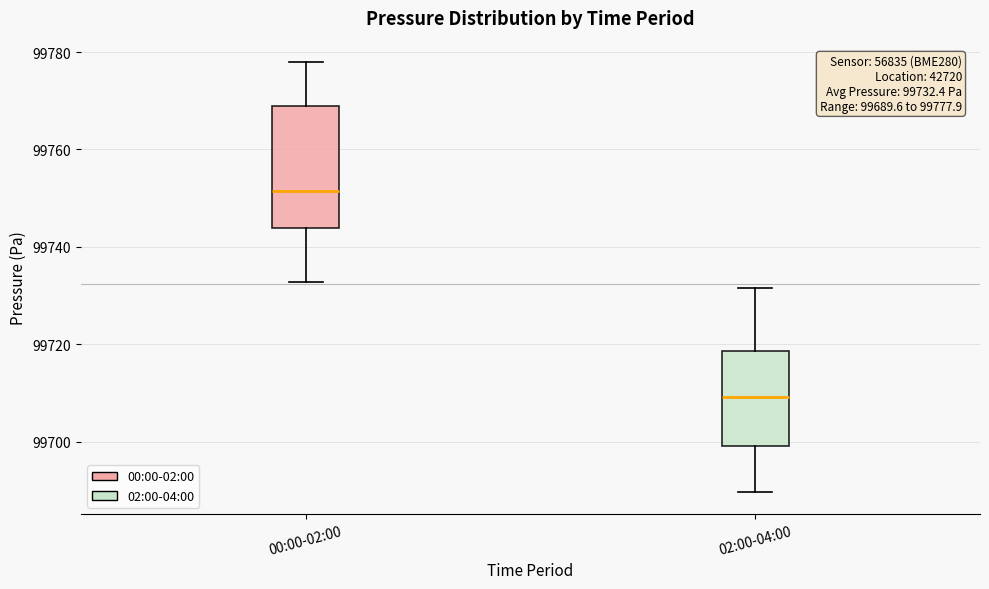

Which box's median line is the highest?

00:00-02:00